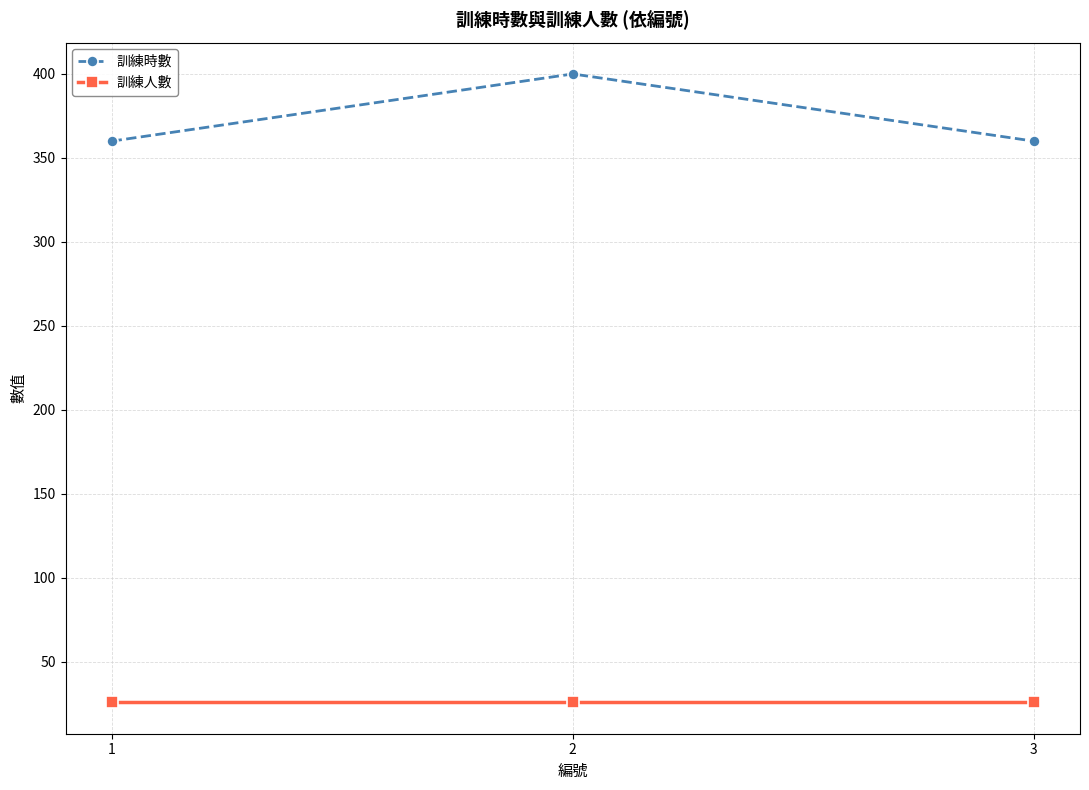

Reading left to right, what are all the values shown in this chart?

訓練時數: 360	400	360
訓練人數: 26	26	26